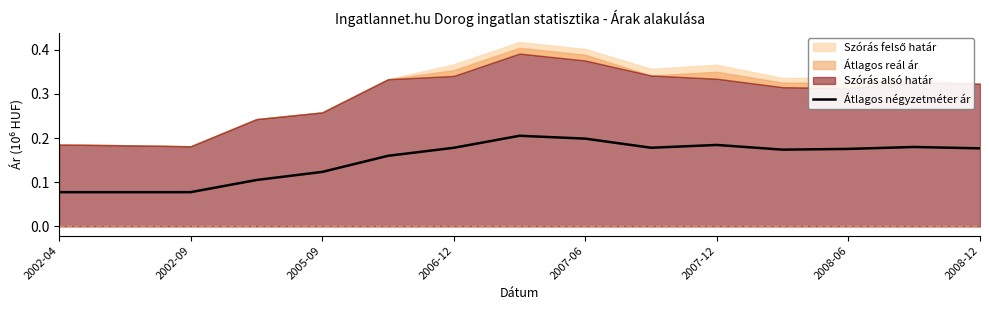

How many lines are shown in the chart?

1